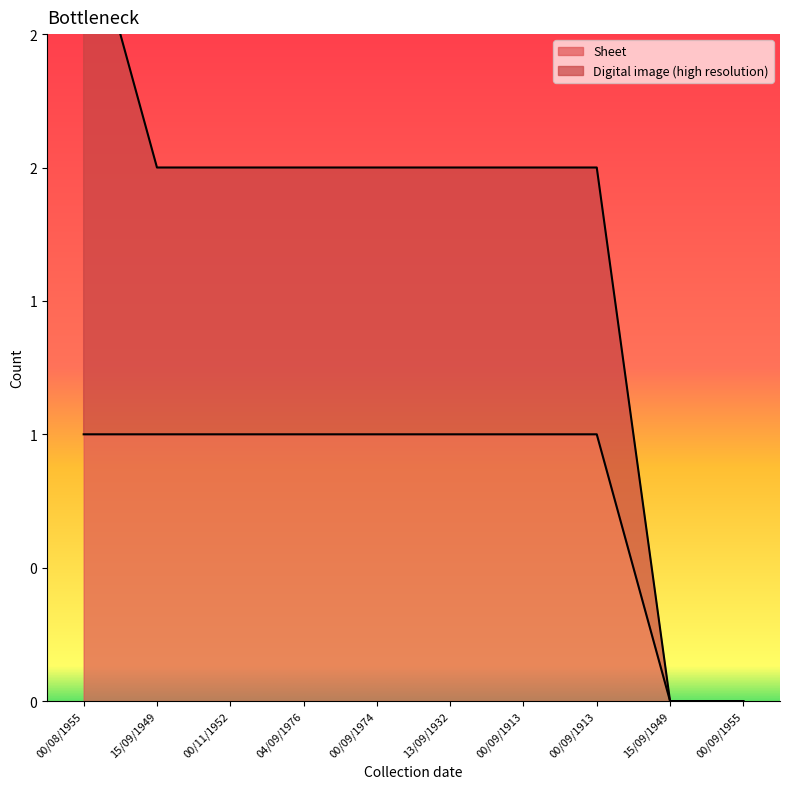

The value at 13/09/1932 is 1. True or false?

True